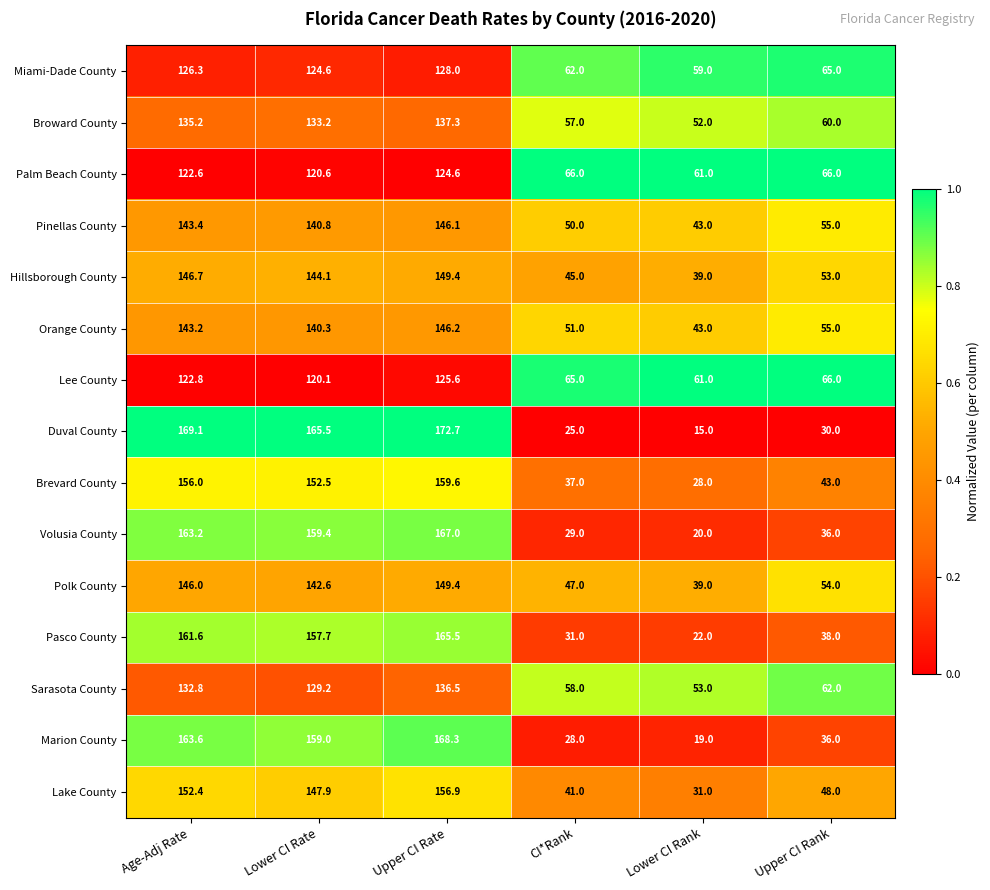

Is it true that Lake County equals 152.4 at Age-Adj Rate?

True